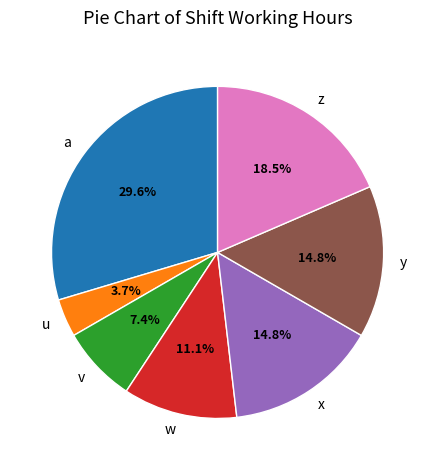

To the nearest percent, what percentage of the pie is u?

4%